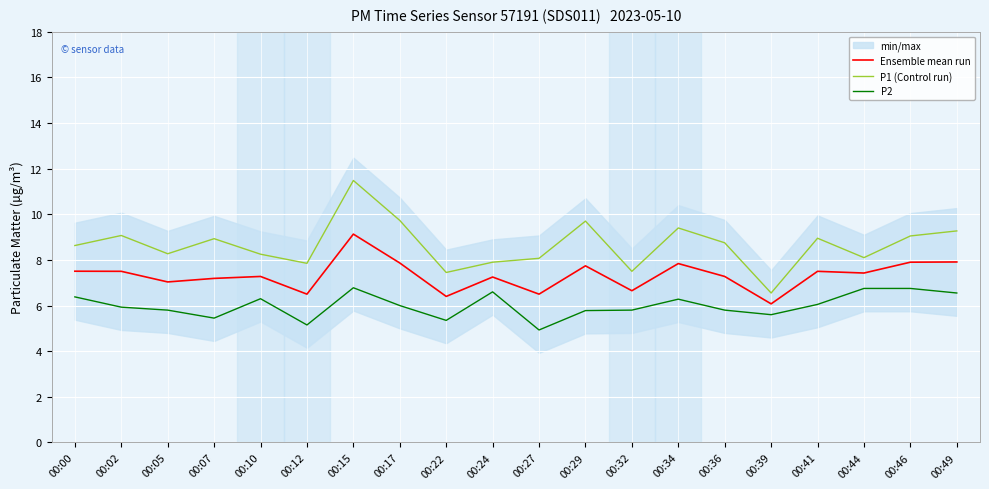

At which category is the sum across all series the highest?

00:15